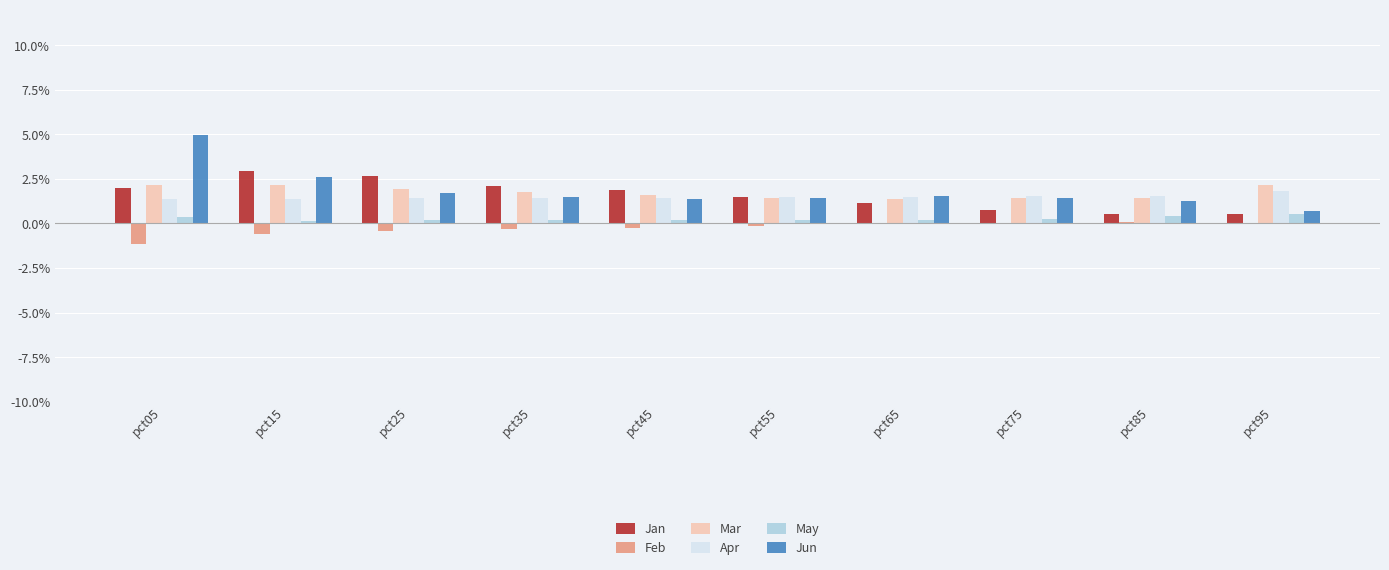

Count the number of data series in this chart.

6